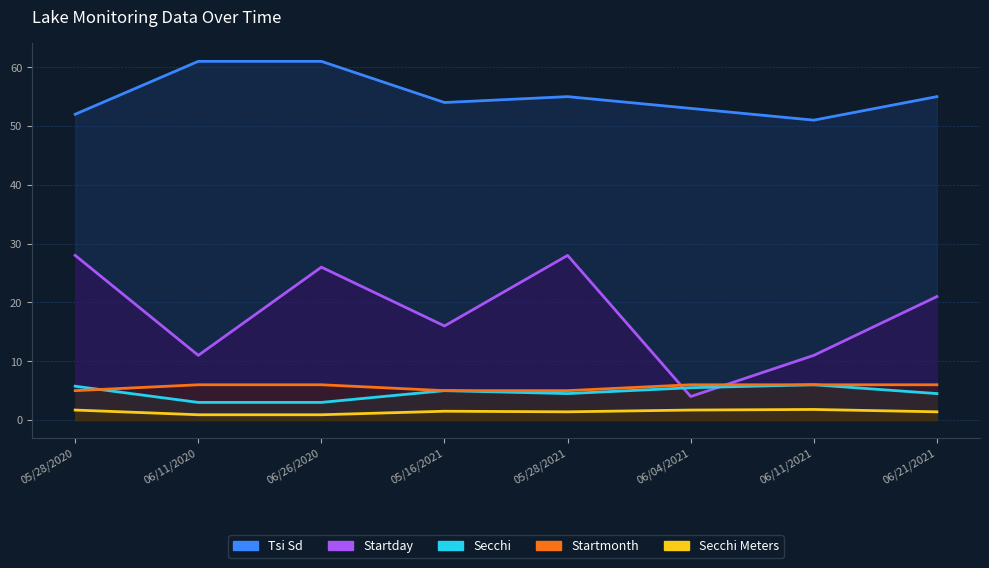

In Startday, how many points are higher than both neighbors (excluding endpoints)?

2